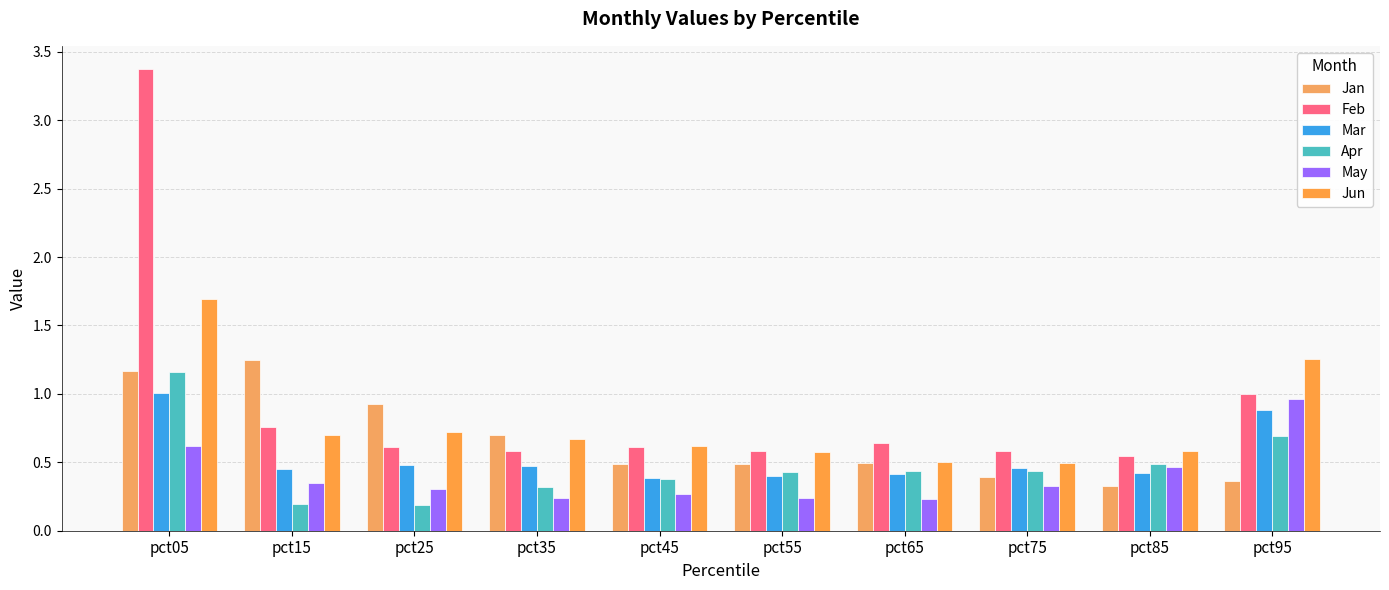

Which label corresponds to the smallest value in the chart?

pct25